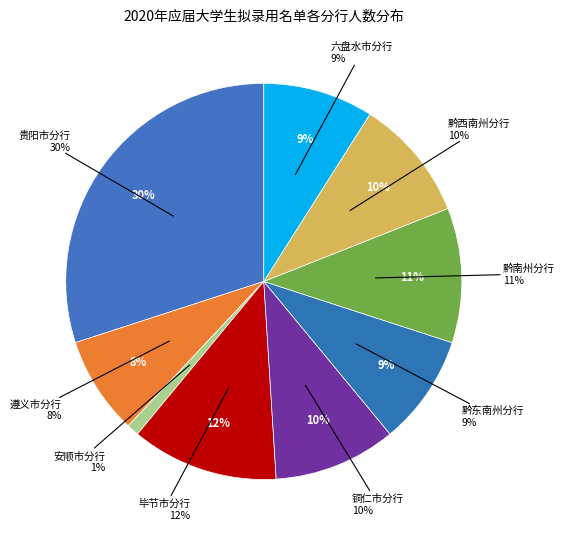

True or false: 毕节市分行 accounts for 20% of the total.

False